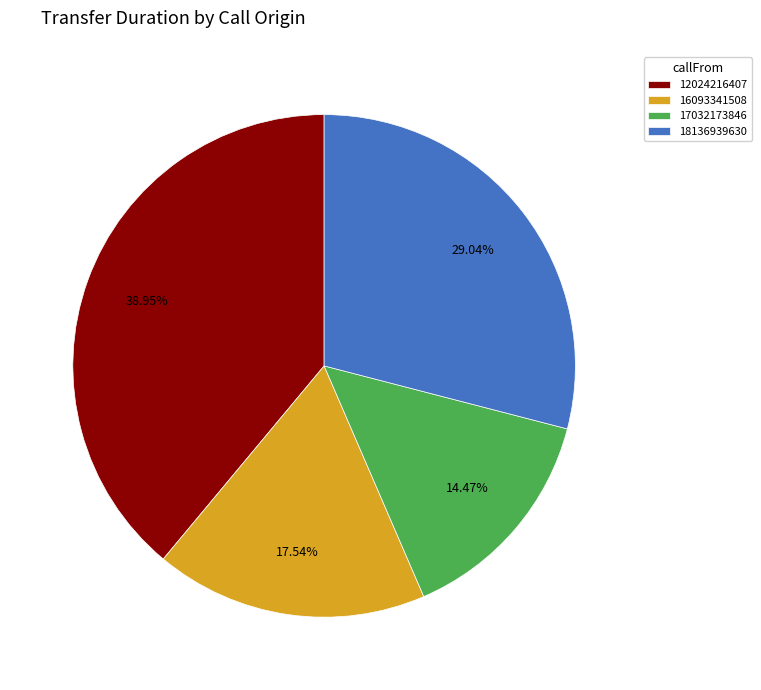

What is the ratio of the value at 18136939630 to the value at 17032173846?

2.0